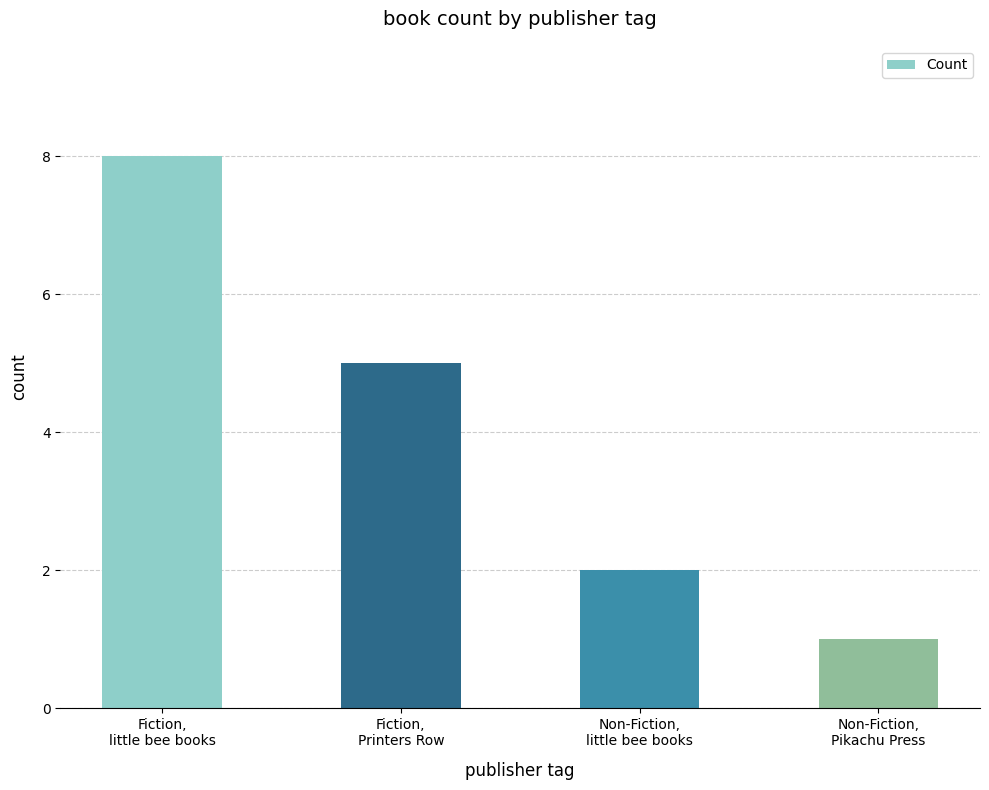

What is the difference between the second highest and minimum values?

4